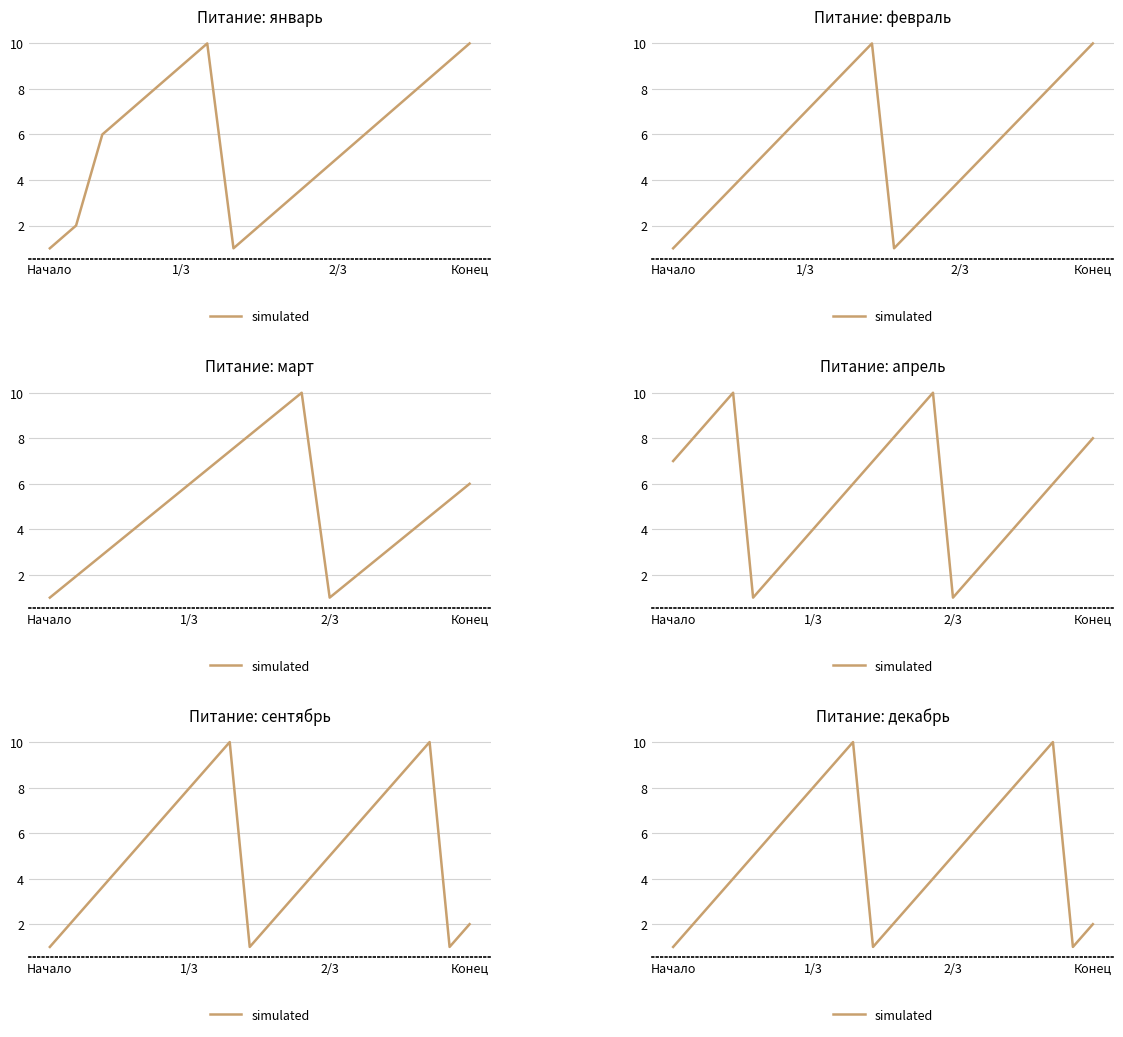

What is the value of the 8th point from the left?

8